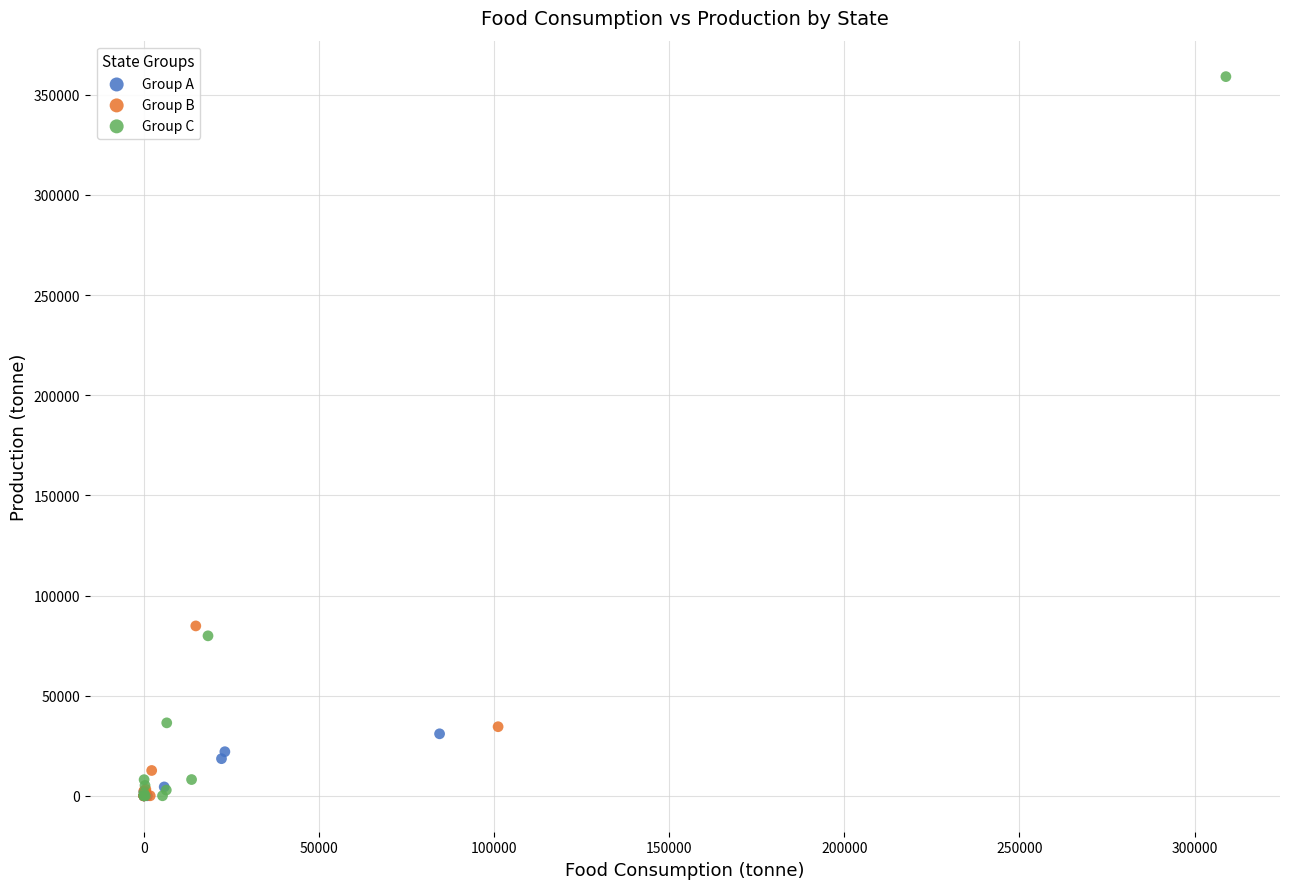

Which series reaches the maximum Y coordinate?

Group C